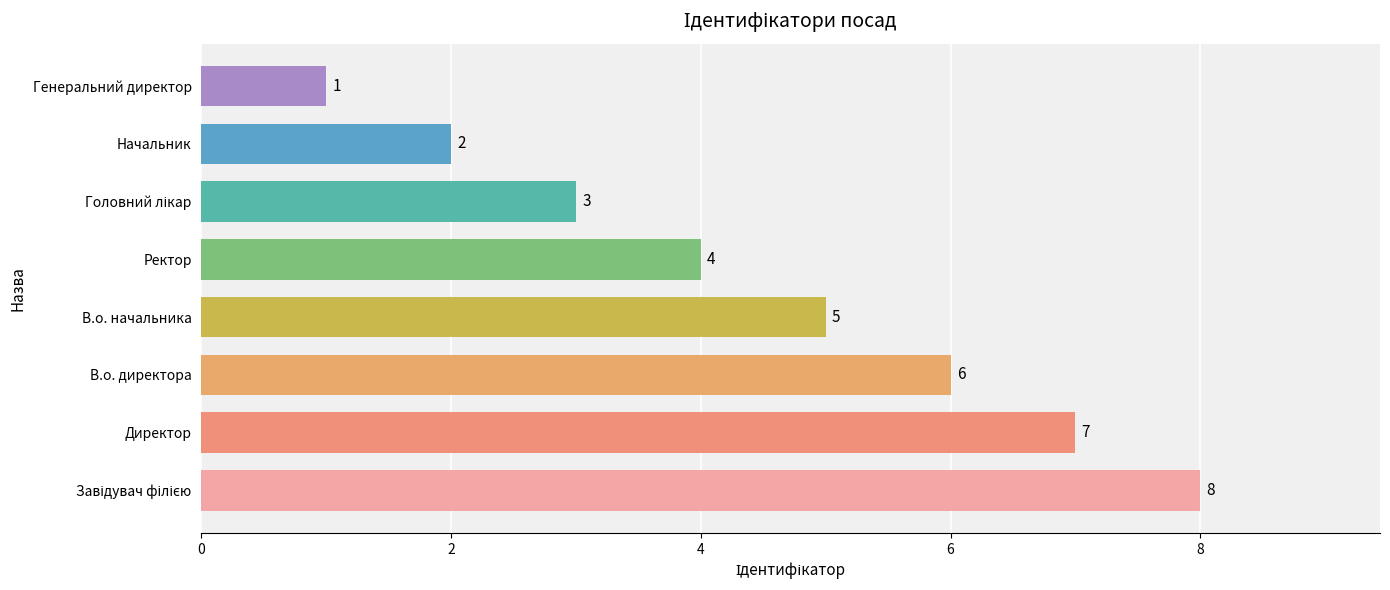

How many data points are less than 5?

4